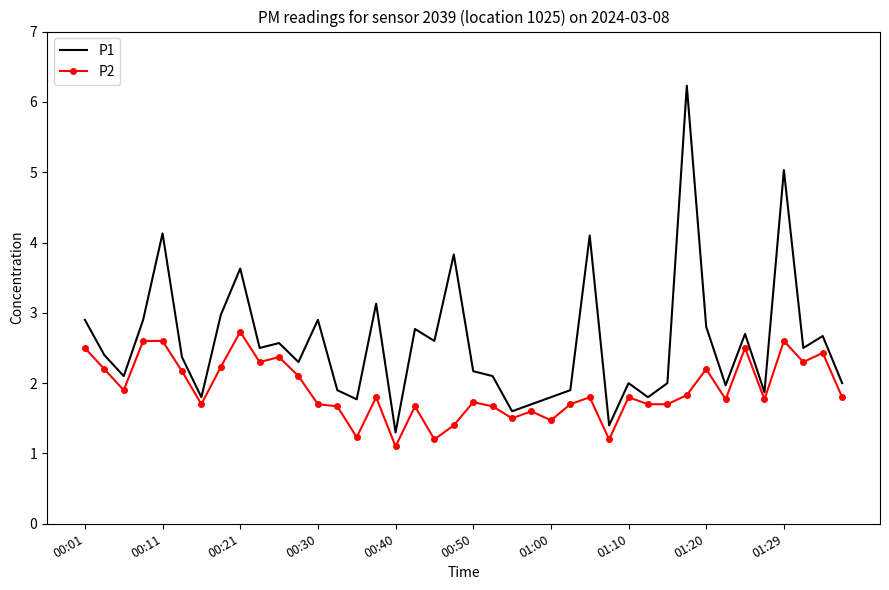

Rank the series by their average value, from lowest to highest.

P2, P1